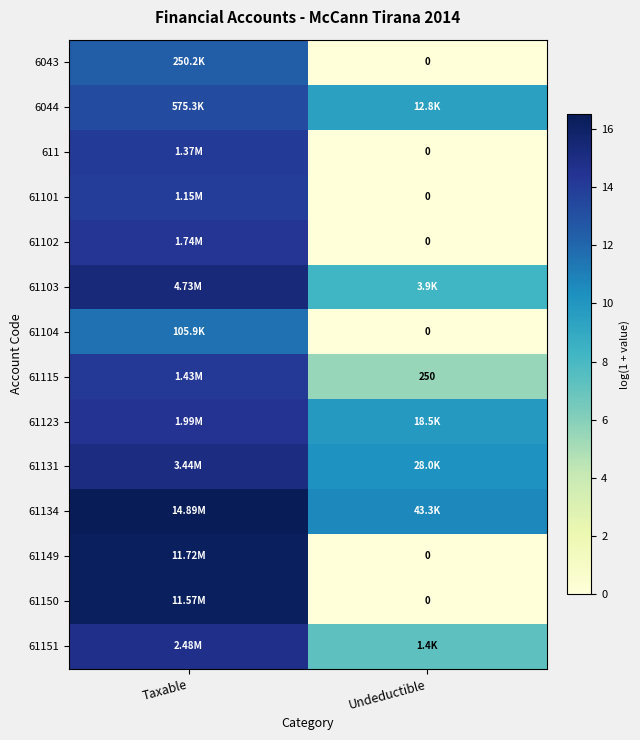

Which series has the largest total across all categories?

61134